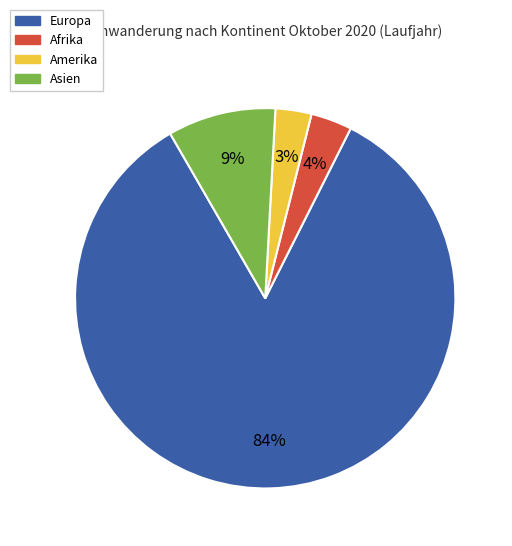

Which category has the biggest portion of the pie?

Europa